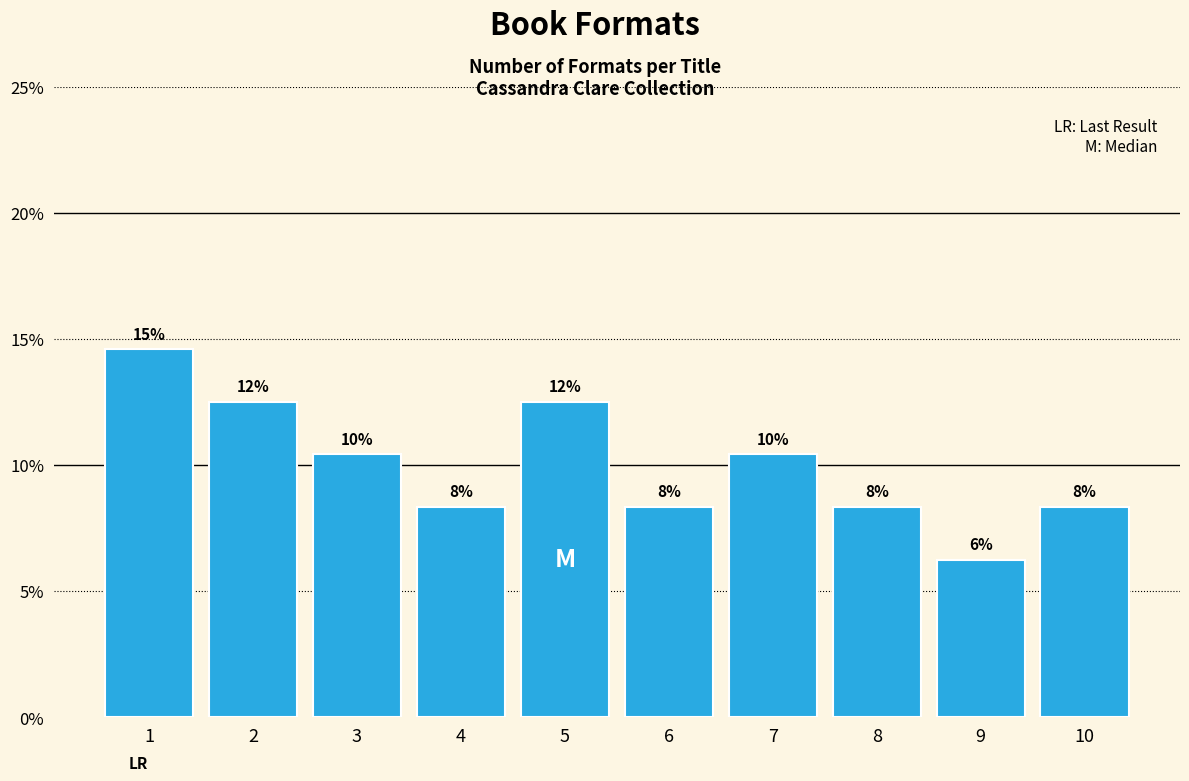

Are the bars horizontal?

No